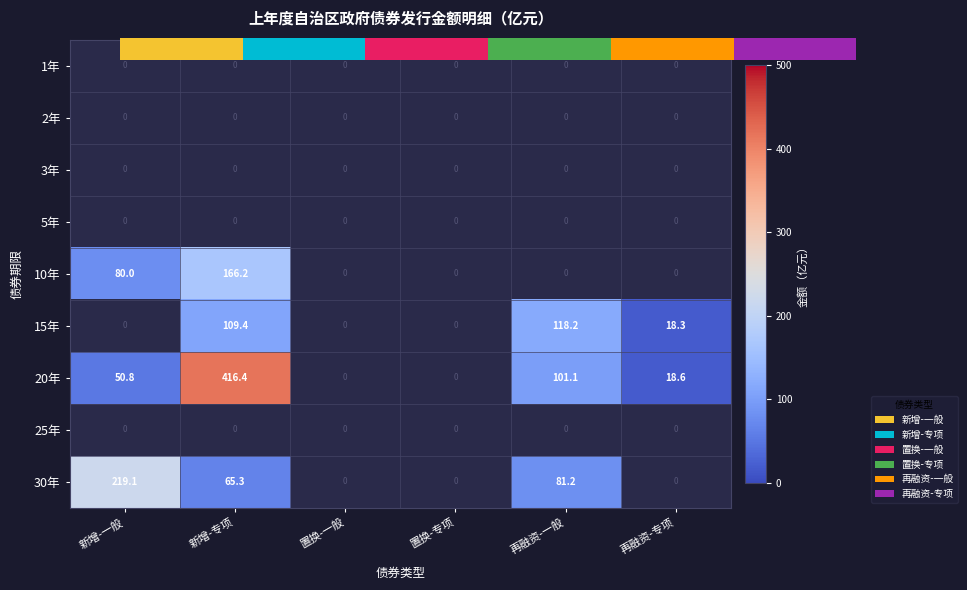

Which series has the widest spread of values?

20年